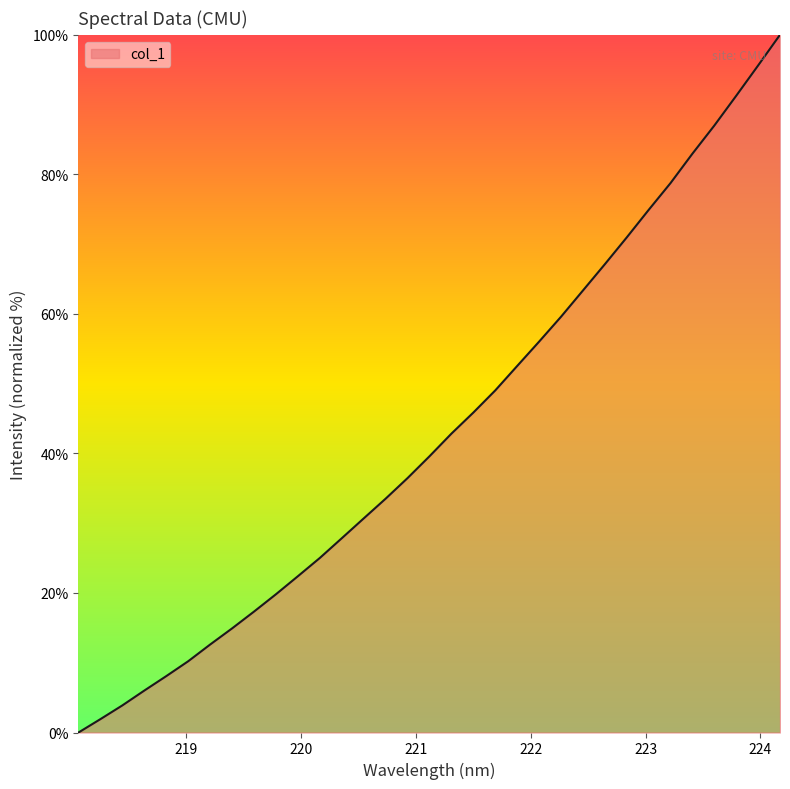

What is the difference between the maximum and minimum values?

100.0